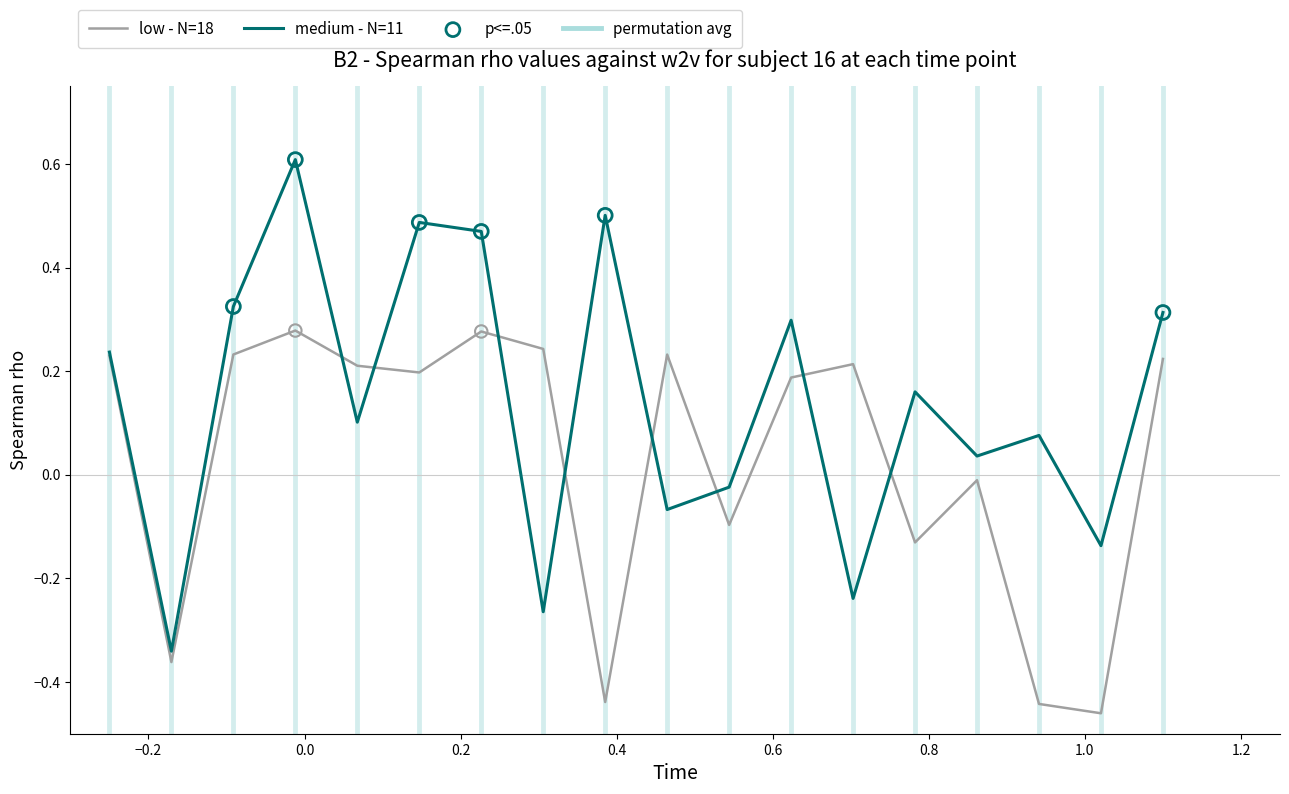

Which series has the widest spread of values?

medium - N=11